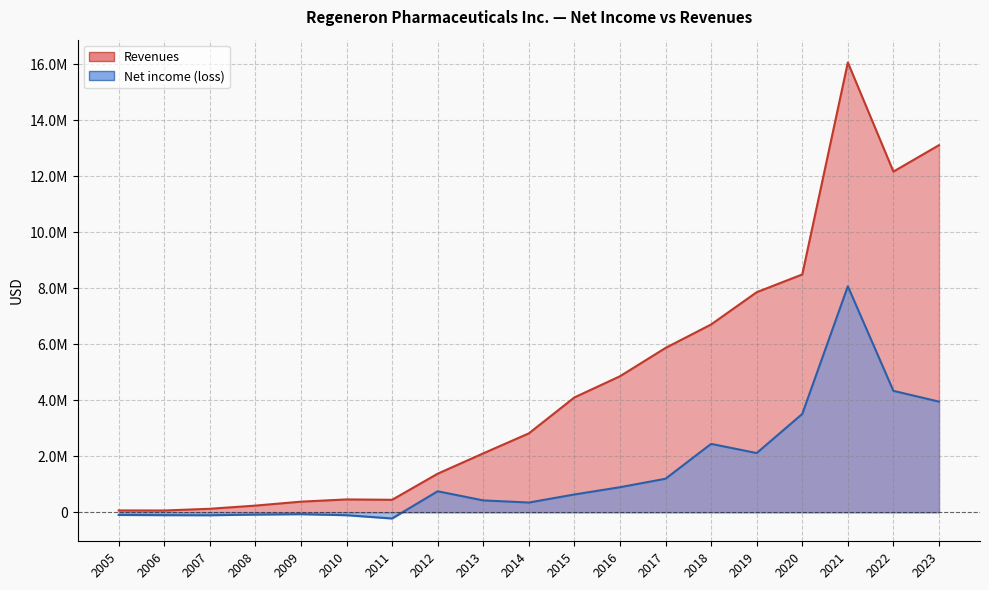

At which category is the sum across all series the highest?

2021